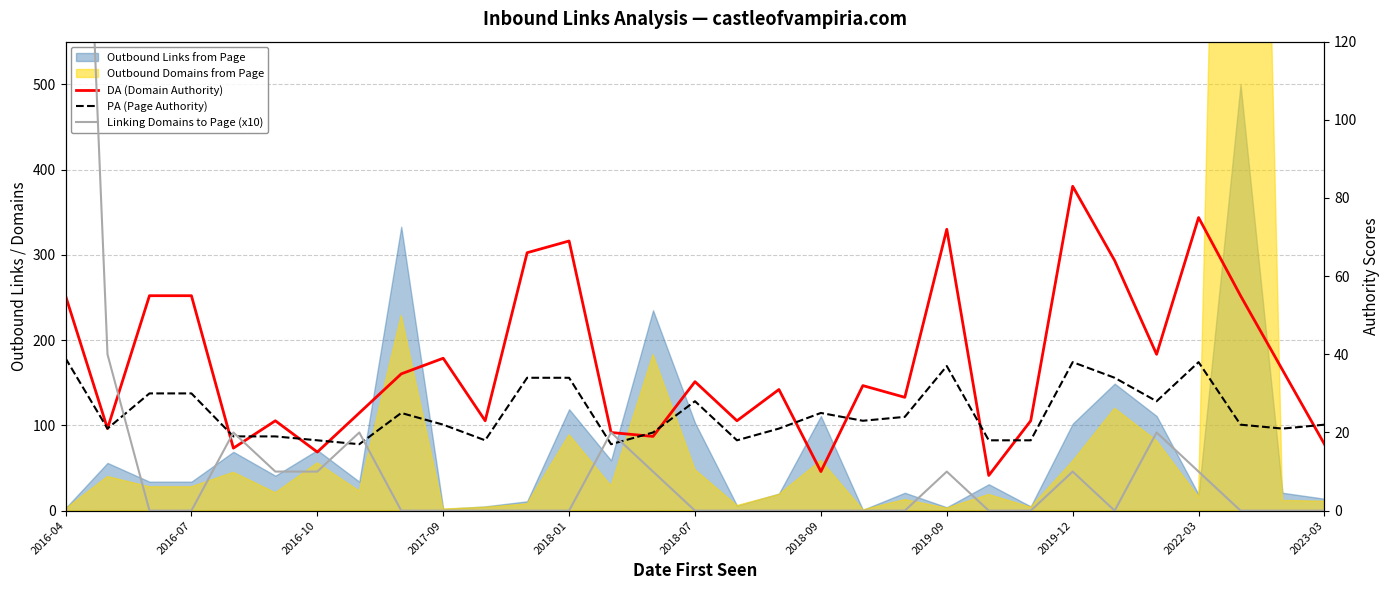

Does the chart display data point markers on the line(s)?

No